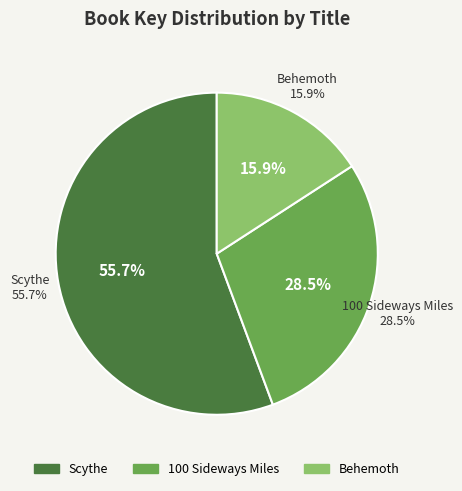

What percentage is the Scythe slice, to the nearest percent?

56%